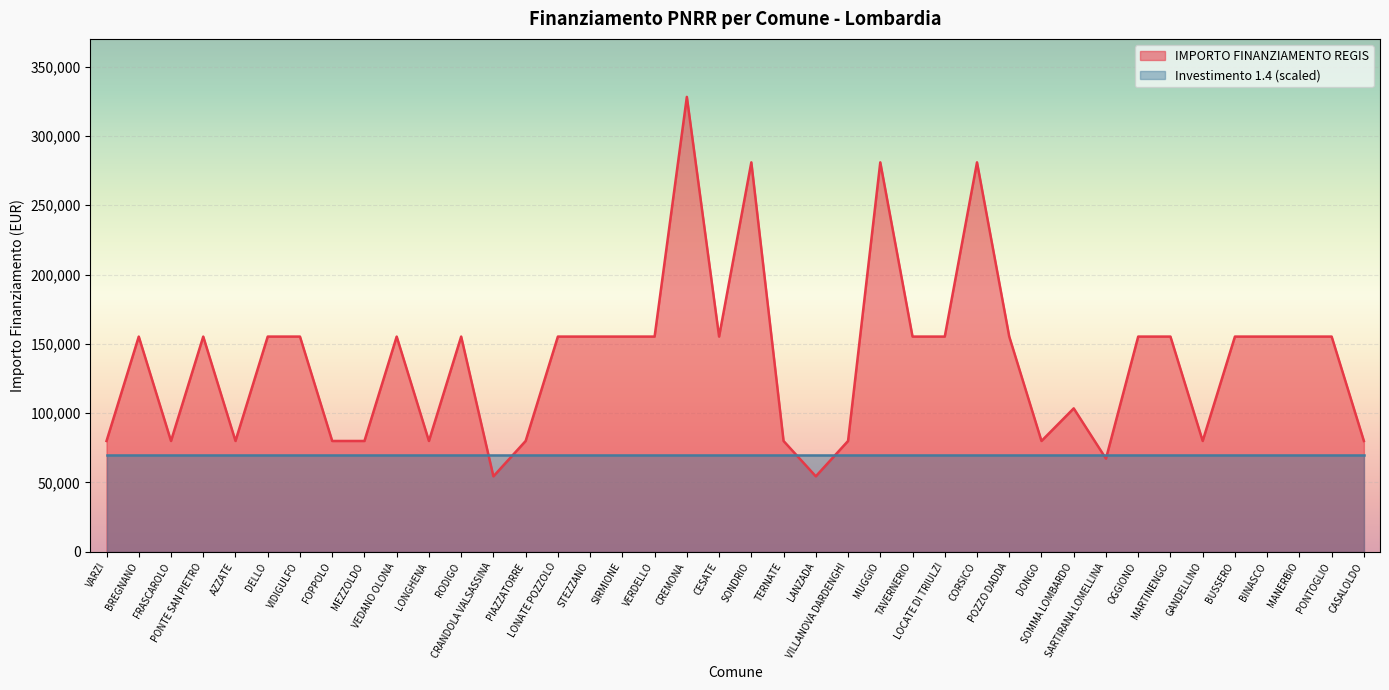

List the labels in order of value, largest first.

CREMONA, SONDRIO, MUGGIO, CORSICO, BREGNANO, PONTE SAN PIETRO, DELLO, VIDIGULFO, VEDANO OLONA, RODIGO, LONATE POZZOLO, STEZZANO, SIRMIONE, VERDELLO, CESATE, TAVERNERIO, LOCATE DI TRIULZI, POZZO DADDA, OGGIONO, MARTINENGO, BUSSERO, BINASCO, MANERBIO, PONTOGLIO, SOMMA LOMBARDO, VARZI, FRASCAROLO, AZZATE, FOPPOLO, MEZZOLDO, LONGHENA, PIAZZATORRE, TERNATE, VILLANOVA DARDENGHI, DONGO, GANDELLINO, CASALOLDO, SARTIRANA LOMELLINA, CRANDOLA VALSASSINA, LANZADA